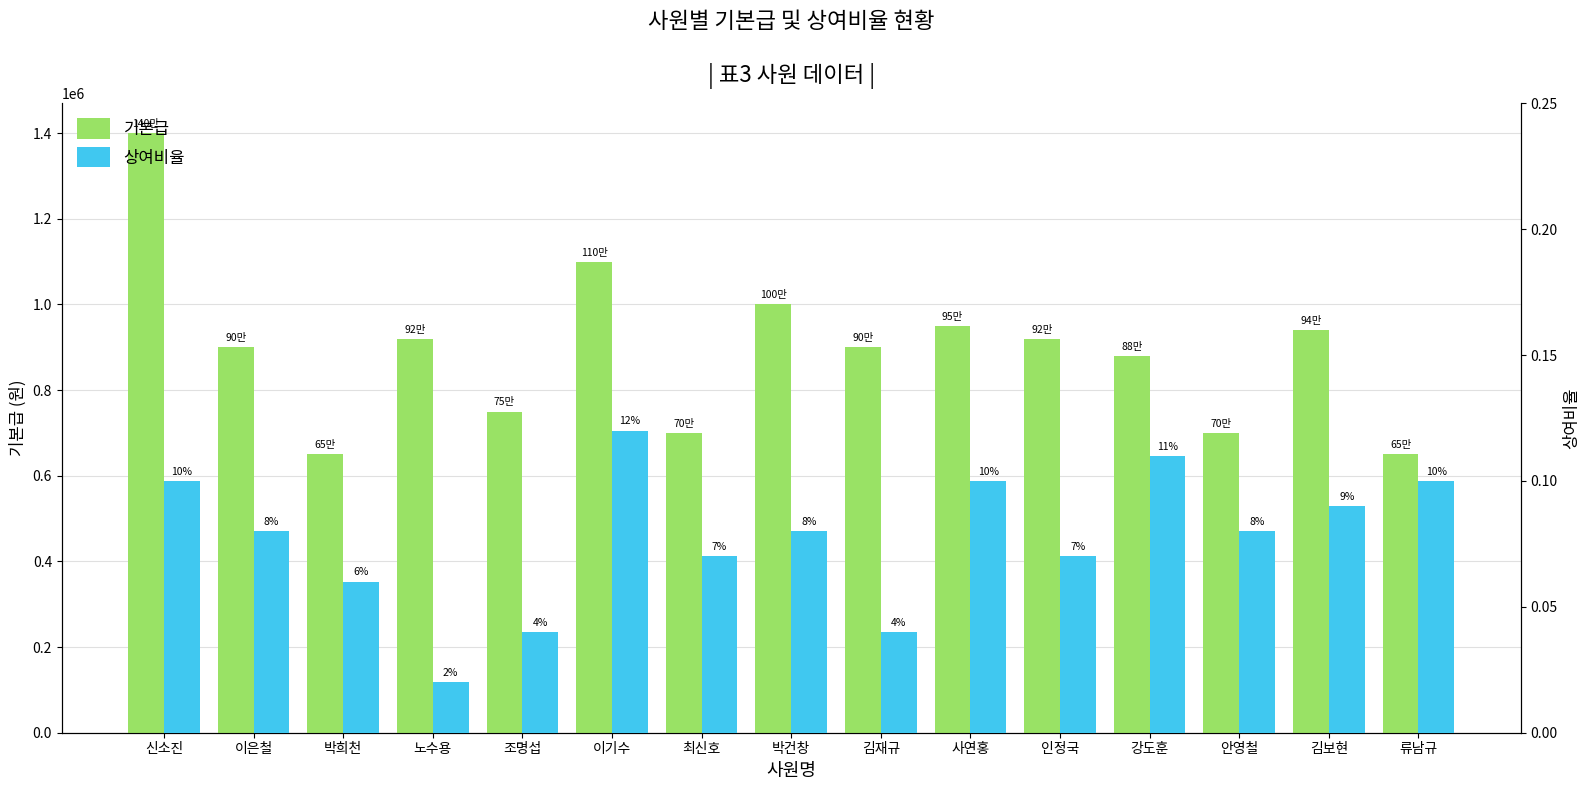

What is the label of the 4th bar from the left?

노수용